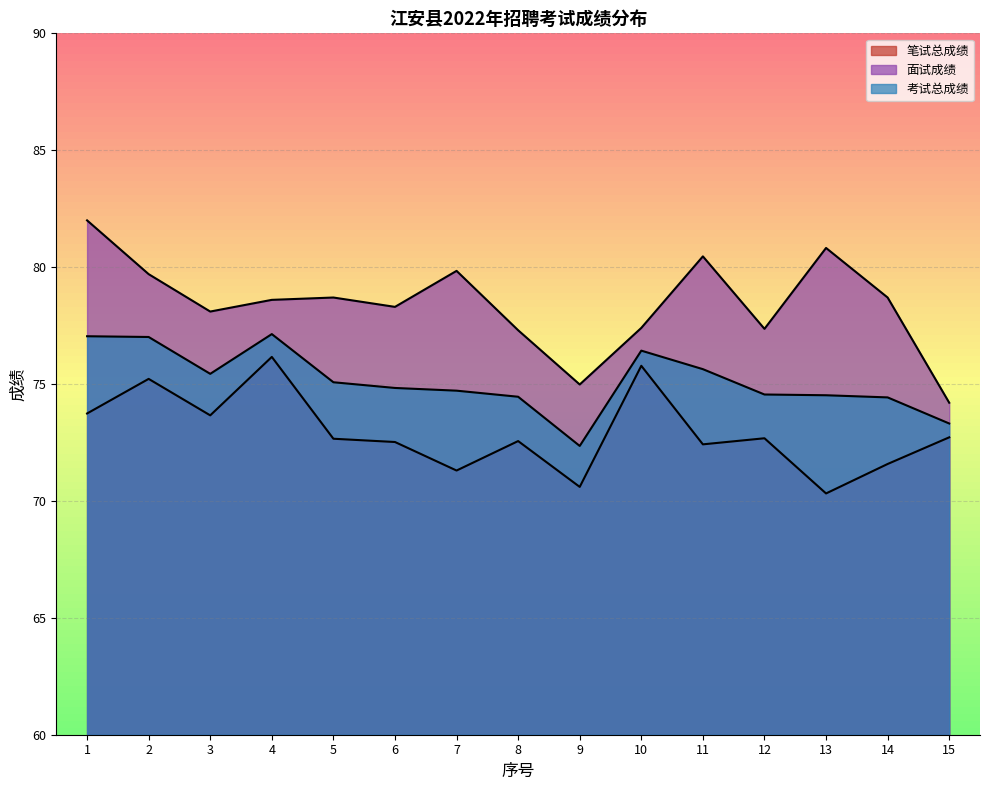

What is the sum of all 笔试总成绩 values?

1093.9